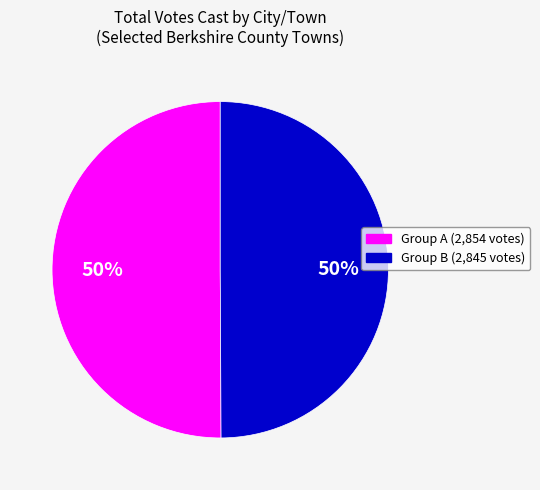

To the nearest percent, what is the average slice percentage?

50%